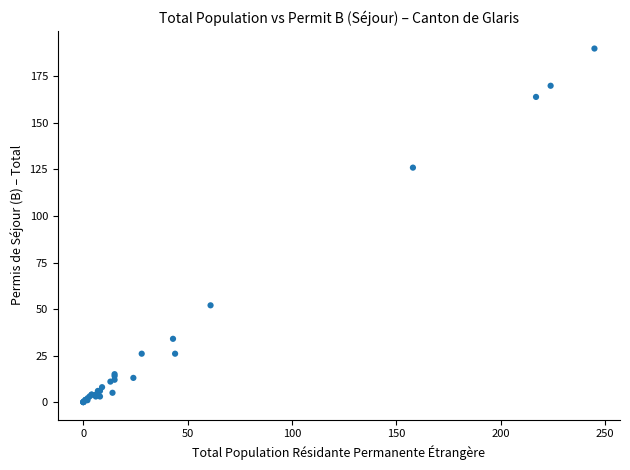

What Y value in the scatter plot is closest to 95?

126